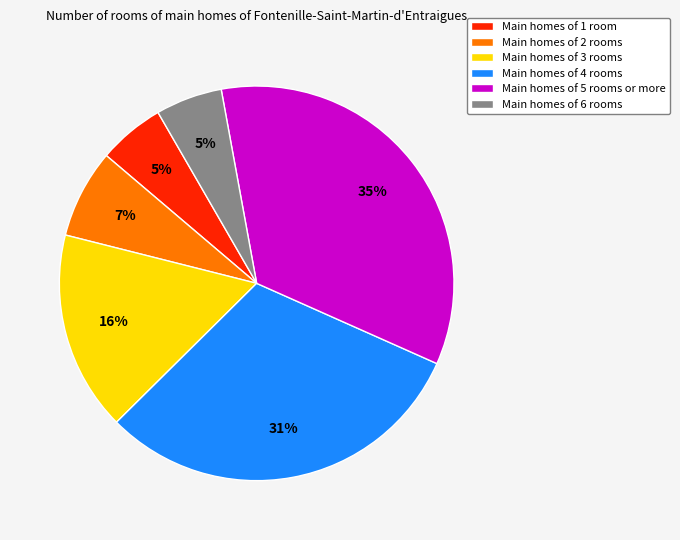

True or false: Main homes of 2 rooms accounts for 7% of the total.

True